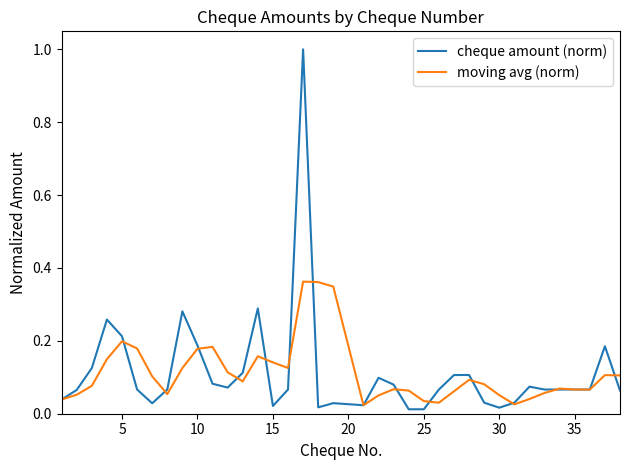

Rank the series by their maximum value, from lowest to highest.

moving avg (norm), cheque amount (norm)